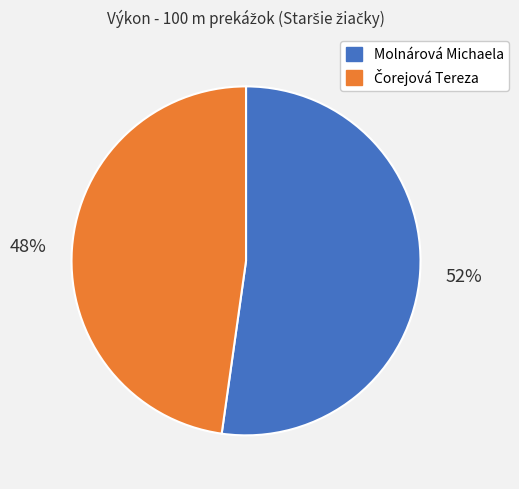

Which slice is the largest?

Molnárová Michaela